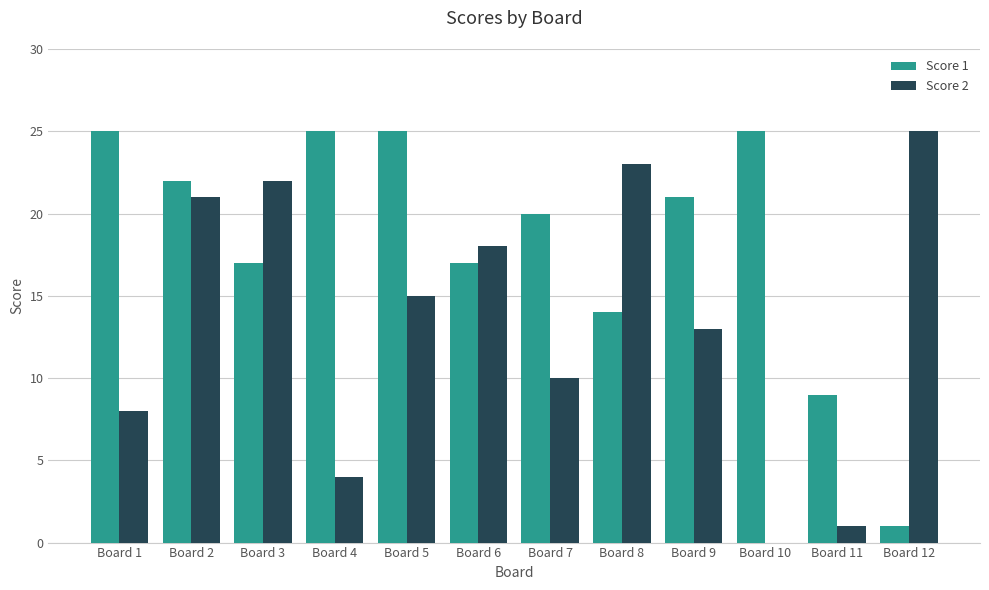

At which label is Score 2 closest to 12?

Board 9